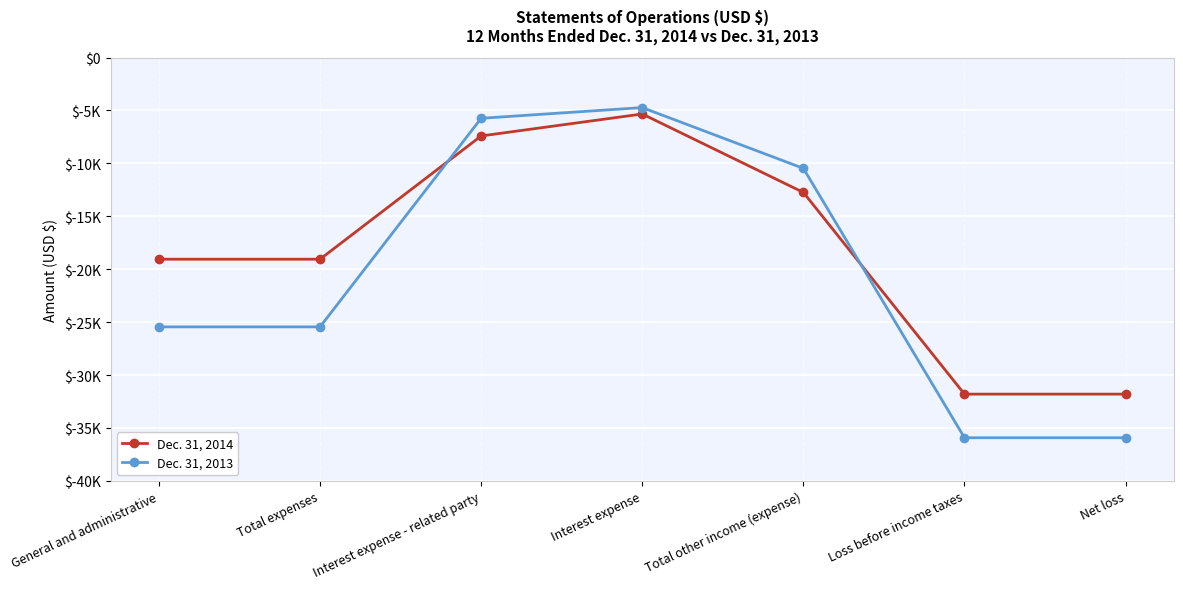

What are all the series names shown in the legend?

Dec. 31, 2014, Dec. 31, 2013